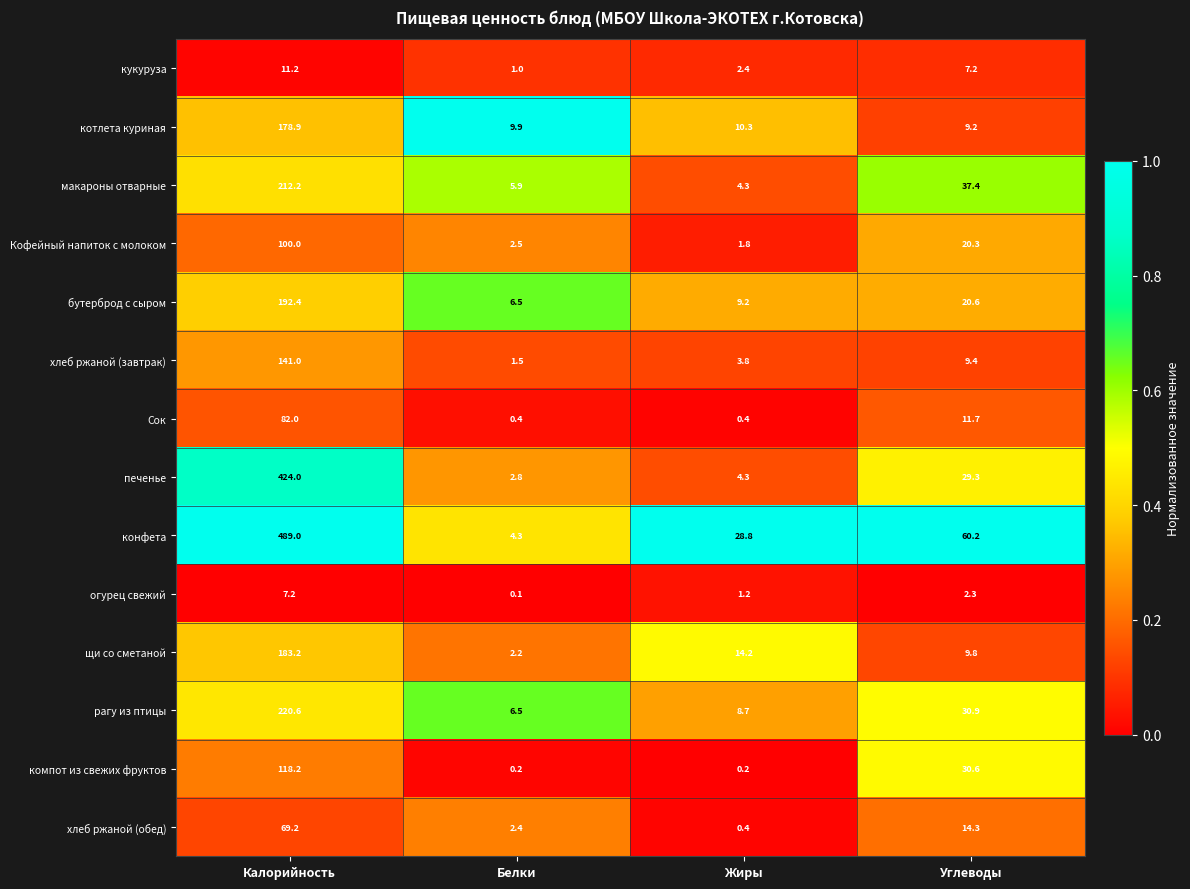

What is the sum of all котлета куриная values?

208.3